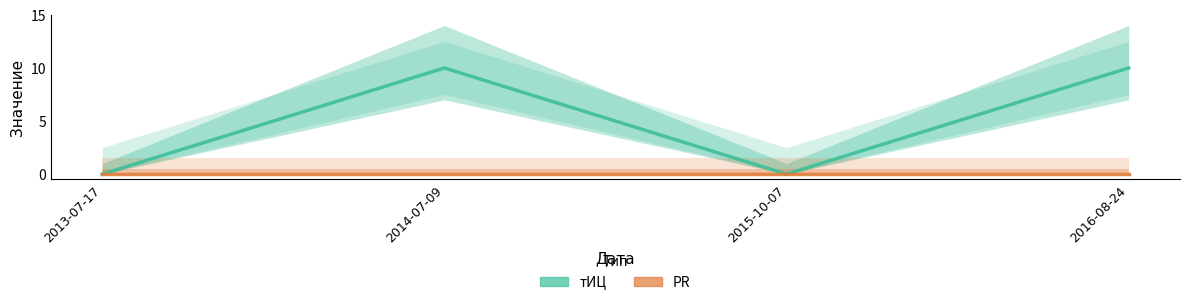

What are all the series names shown in the legend?

тИЦ, PR